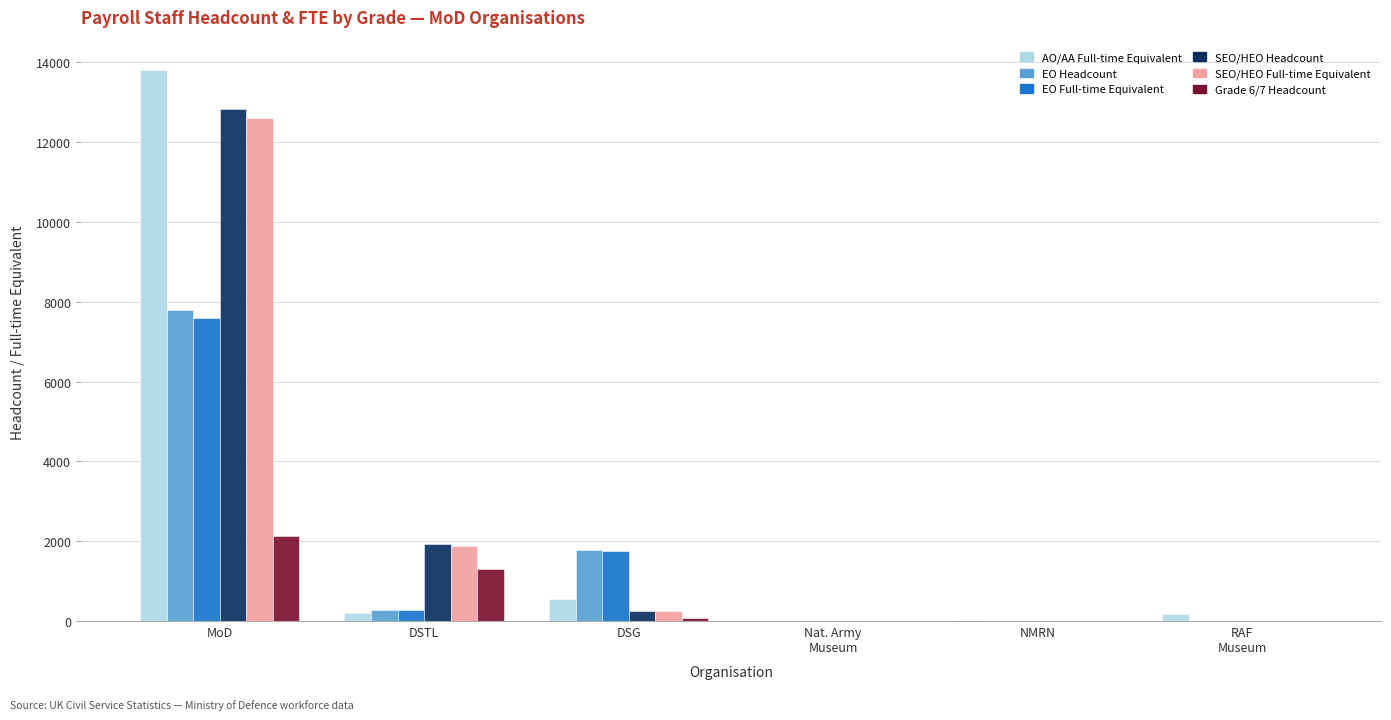

Count the number of categories in the chart.

6